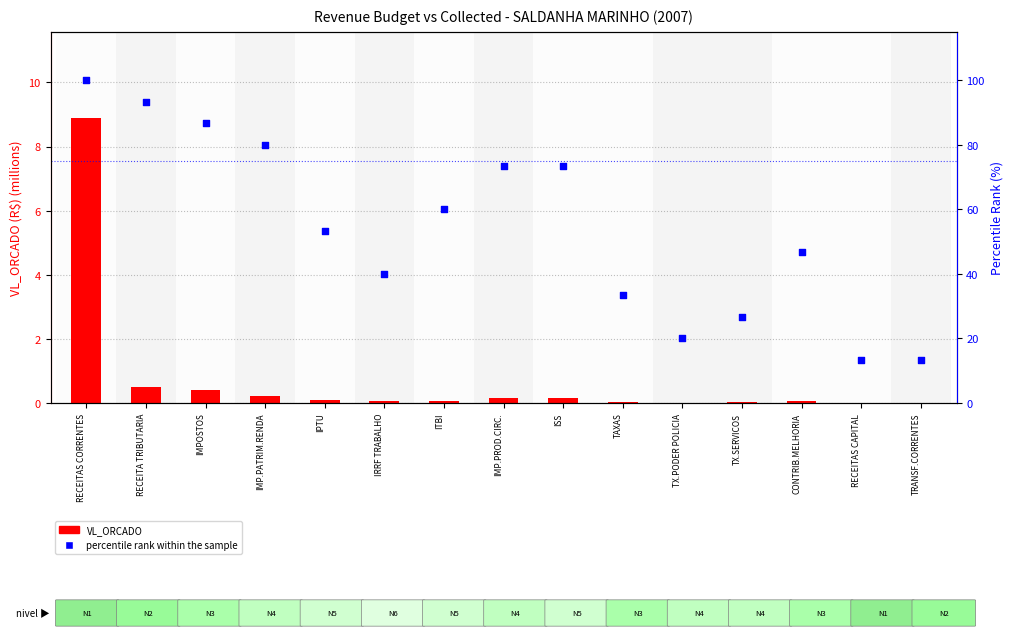

Which series reaches the maximum Y coordinate?

percentile rank within the sample